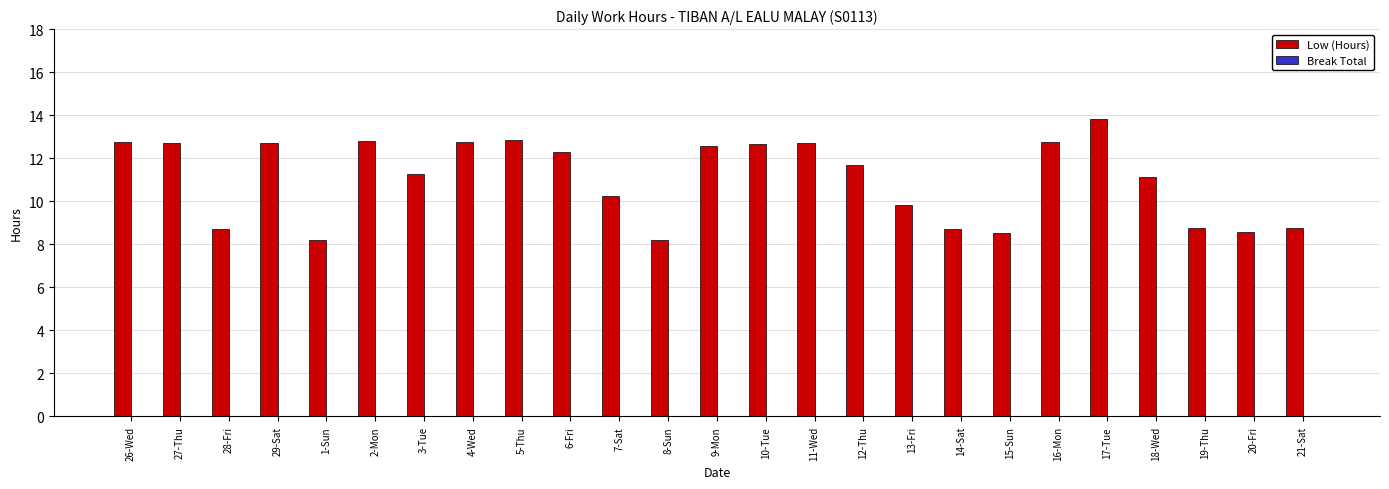

Approximately how many times larger is the value at 19-Thu compared to 13-Fri?

0.9